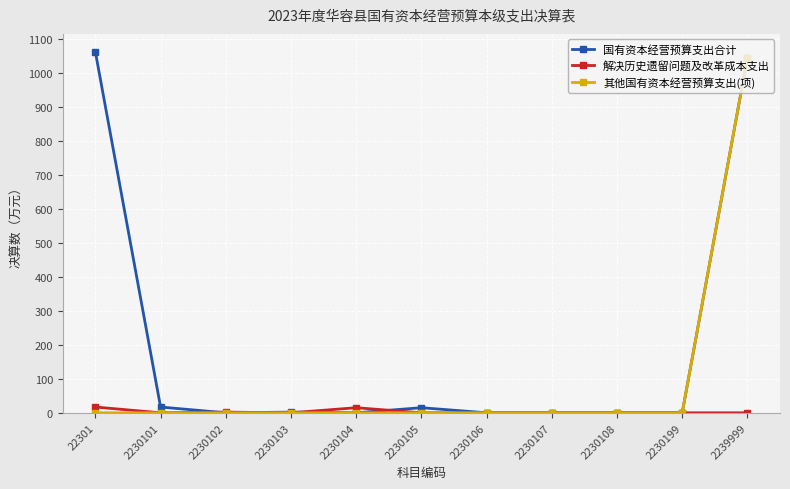

What is the average value of the 解决历史遗留问题及改革成本支出 series?

3